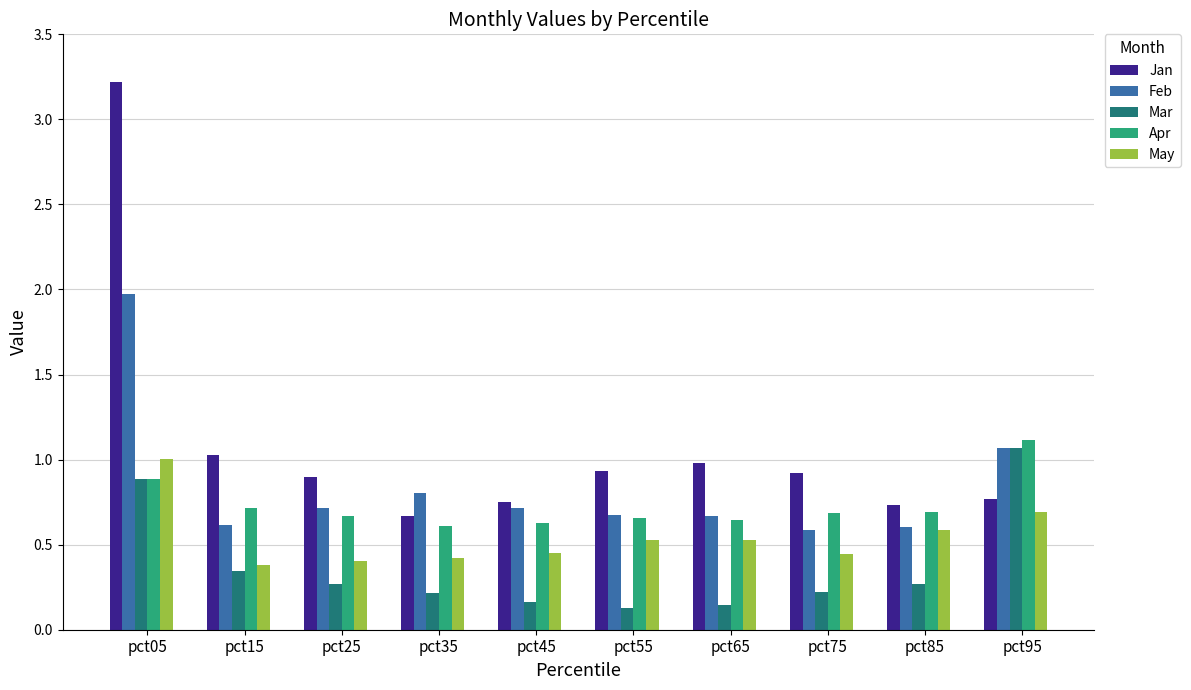

Does the chart contain stacked bars?

No